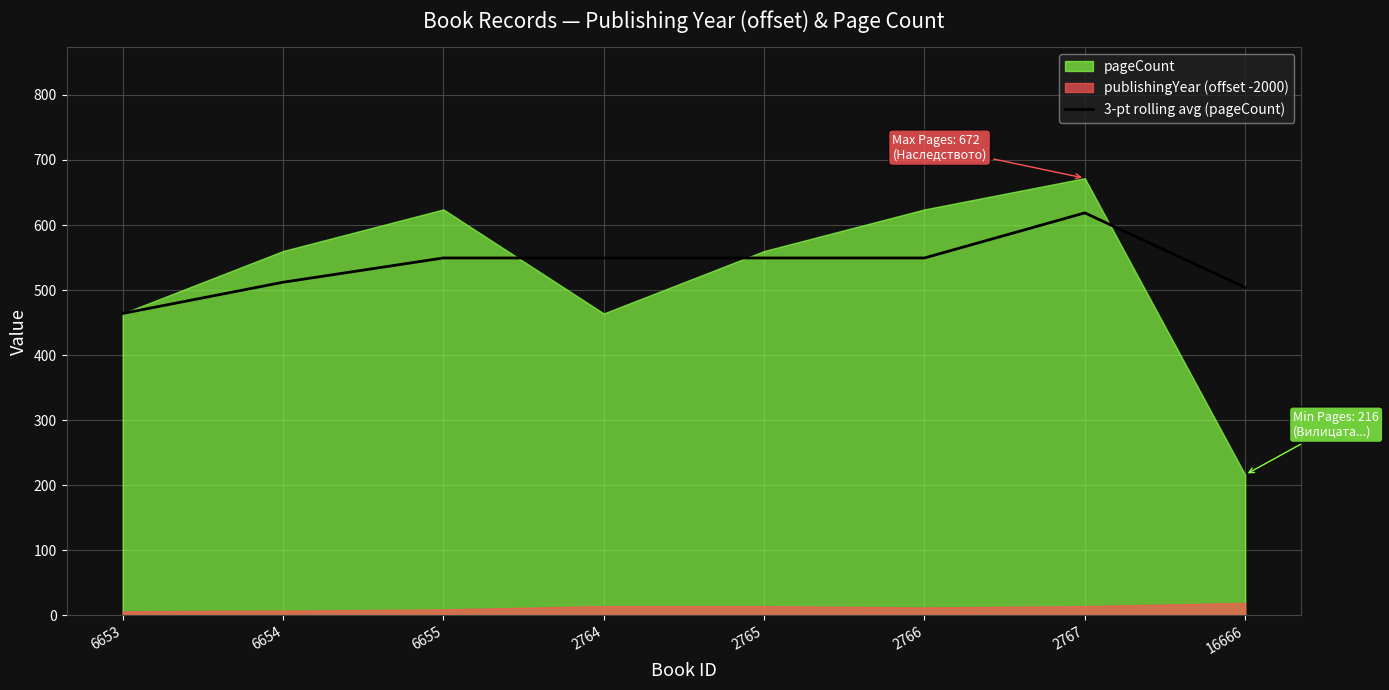

What is the minimum value for 3-pt rolling avg (pageCount)?

464.0